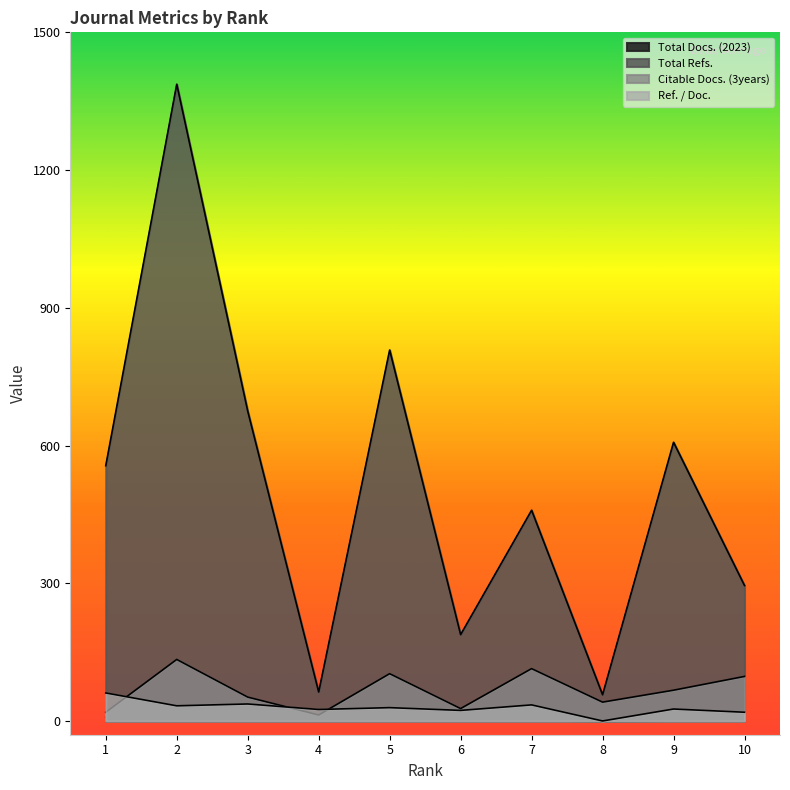

At which label does Ref. / Doc. reach its peak?

1